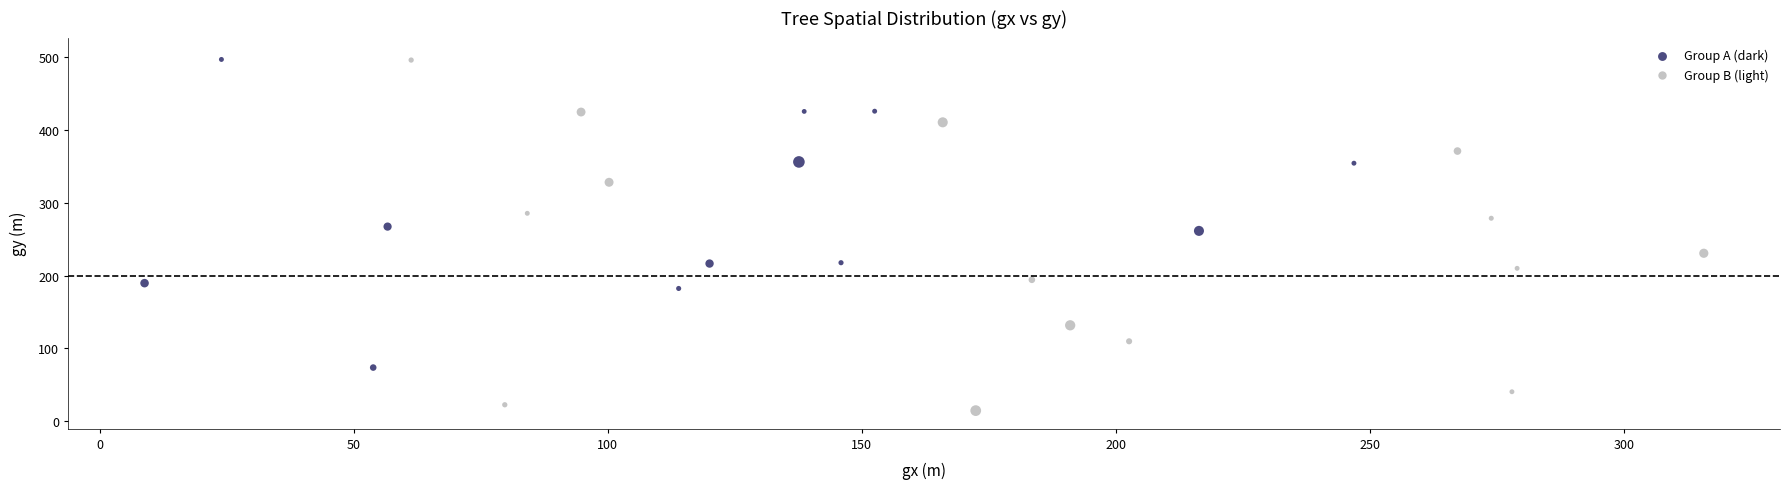

Which series has the largest Y range (max minus min)?

Group B (light)